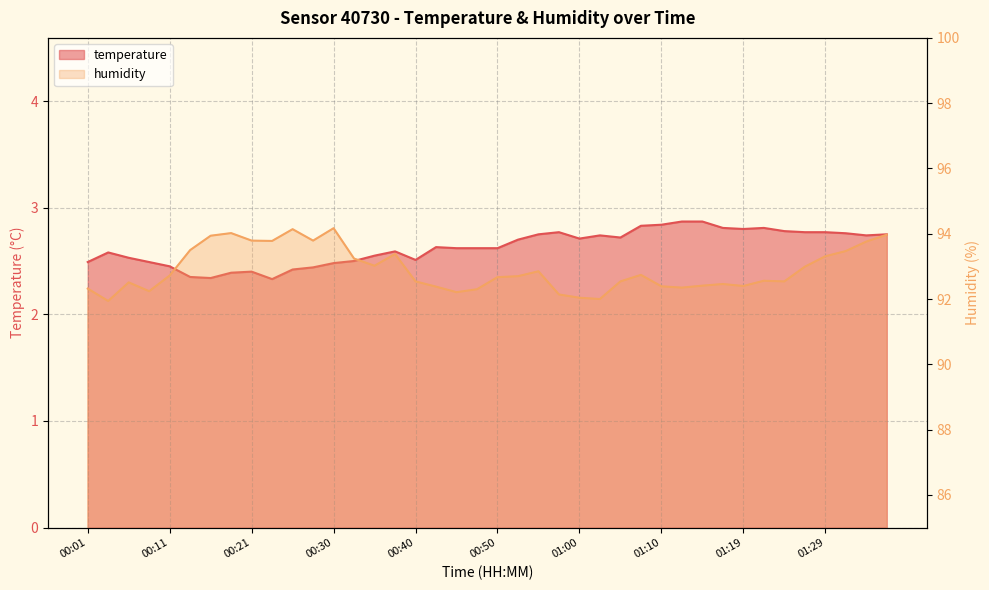

Count the temperature values in the range 2 to 3.

40